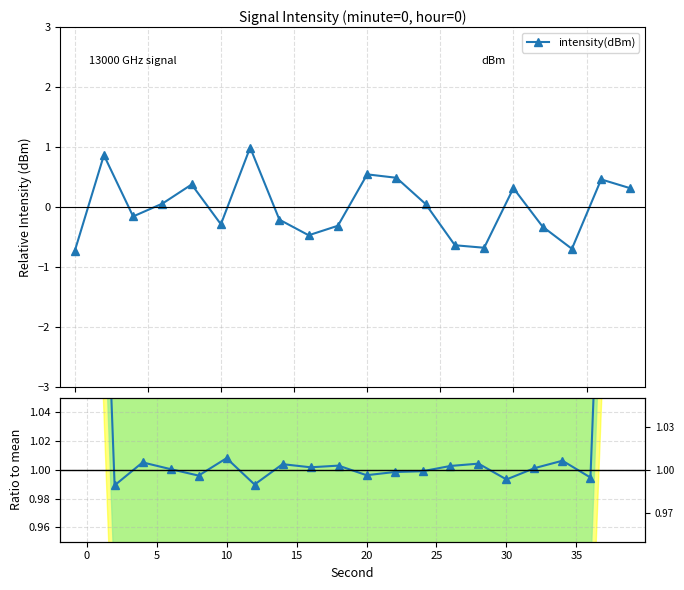

What is the maximum value for intensity(dBm)?

1.0